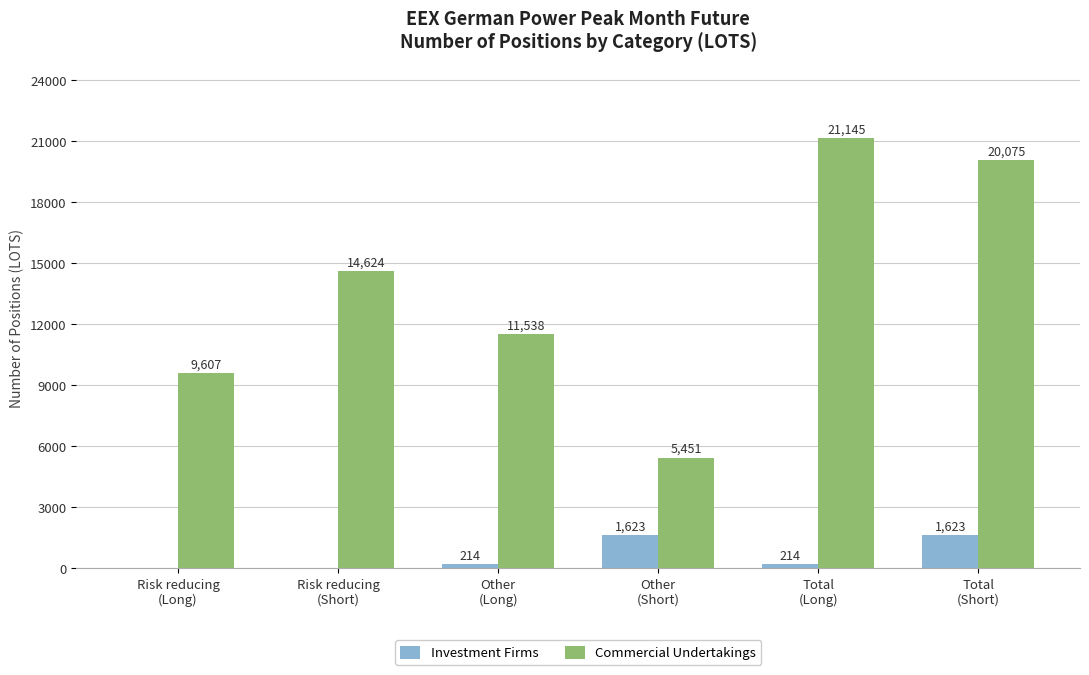

How many Investment Firms values are between 0 and 1623?

6